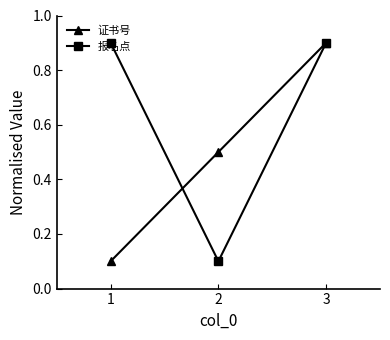

Rank the series by their average value, from lowest to highest.

证书号, 报名点